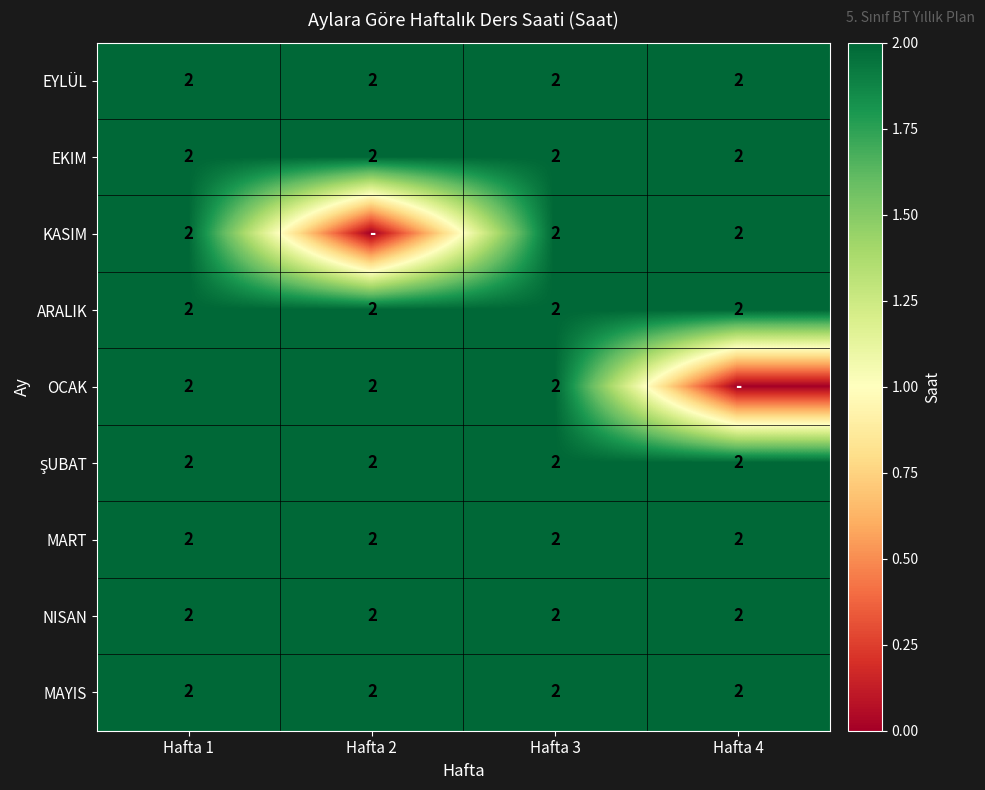

What is the sum of all NISAN values?

8